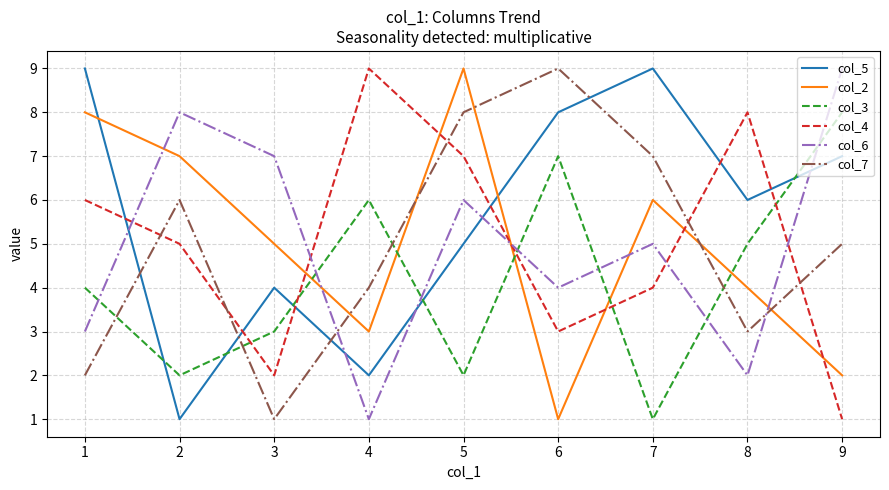

Where is the first local maximum for col_5?

3